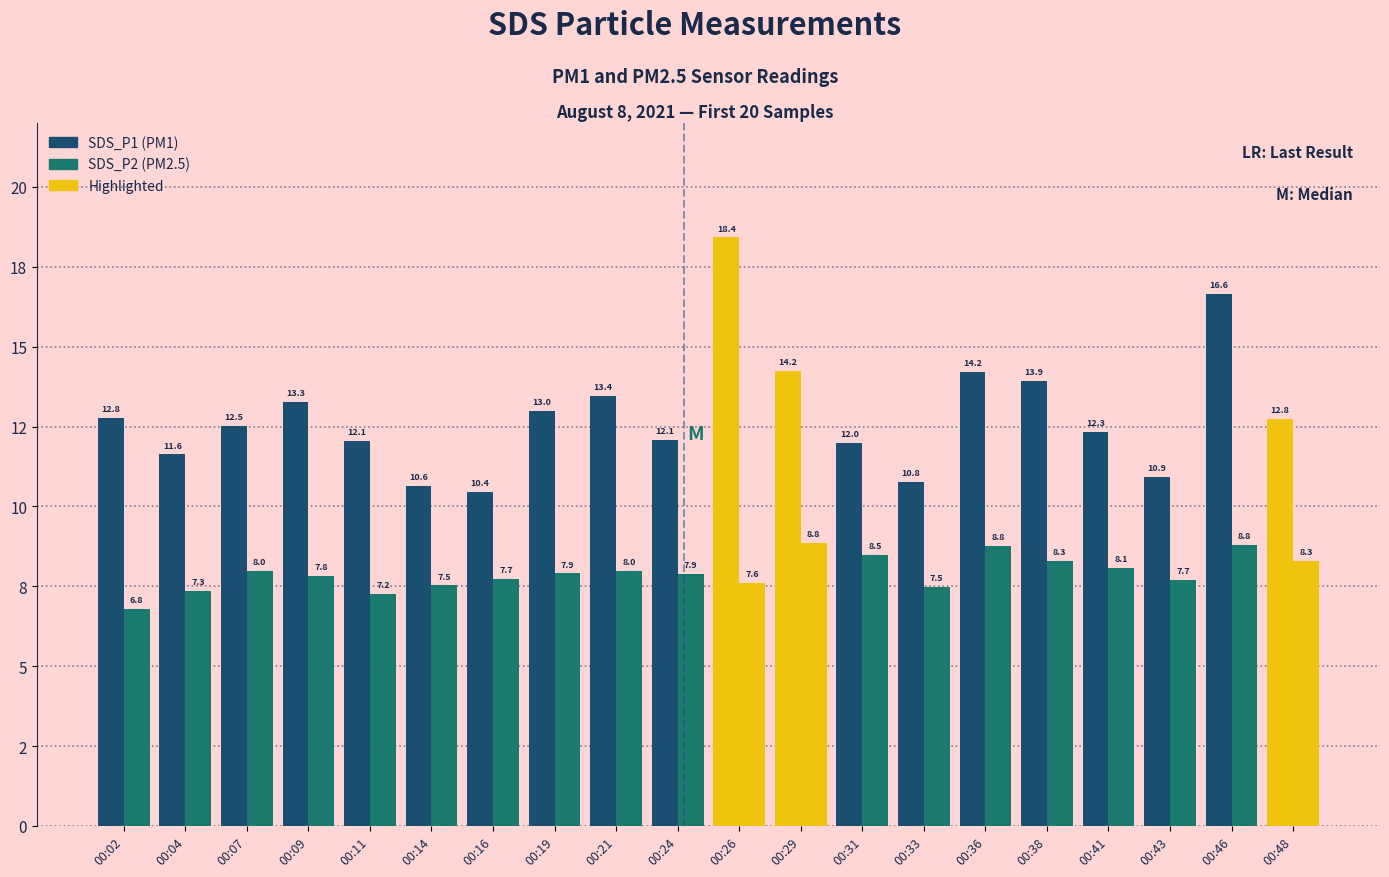

Which series changed the most between 00:29 and 00:48?

SDS_P1